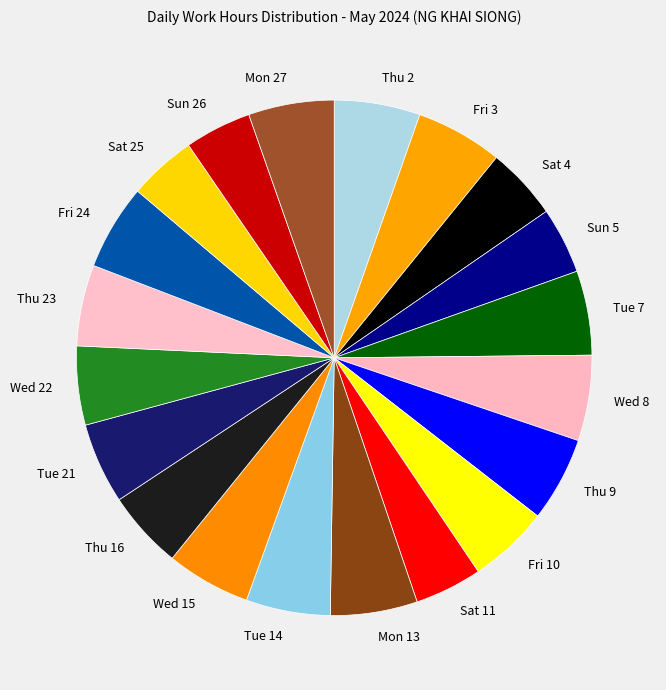

Approximately how many times larger is the value at Sat 25 compared to Thu 2?

0.8